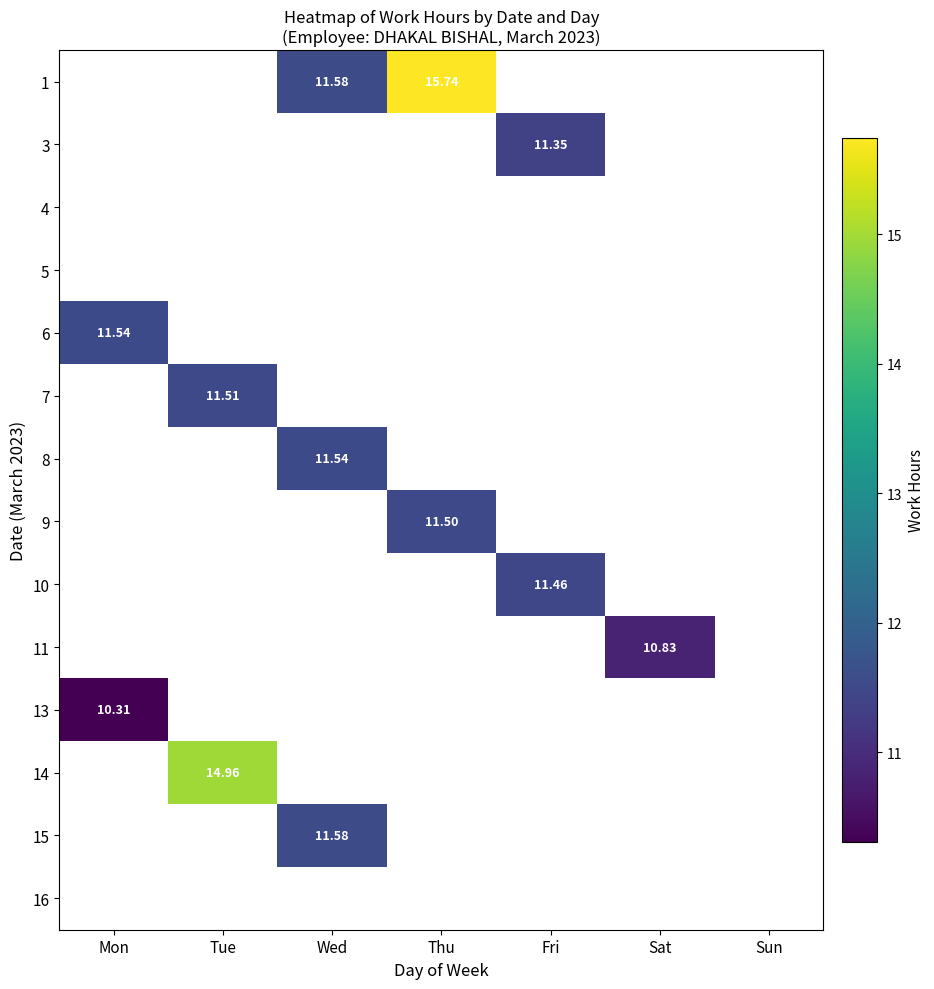

Count the number of categories in the chart.

7